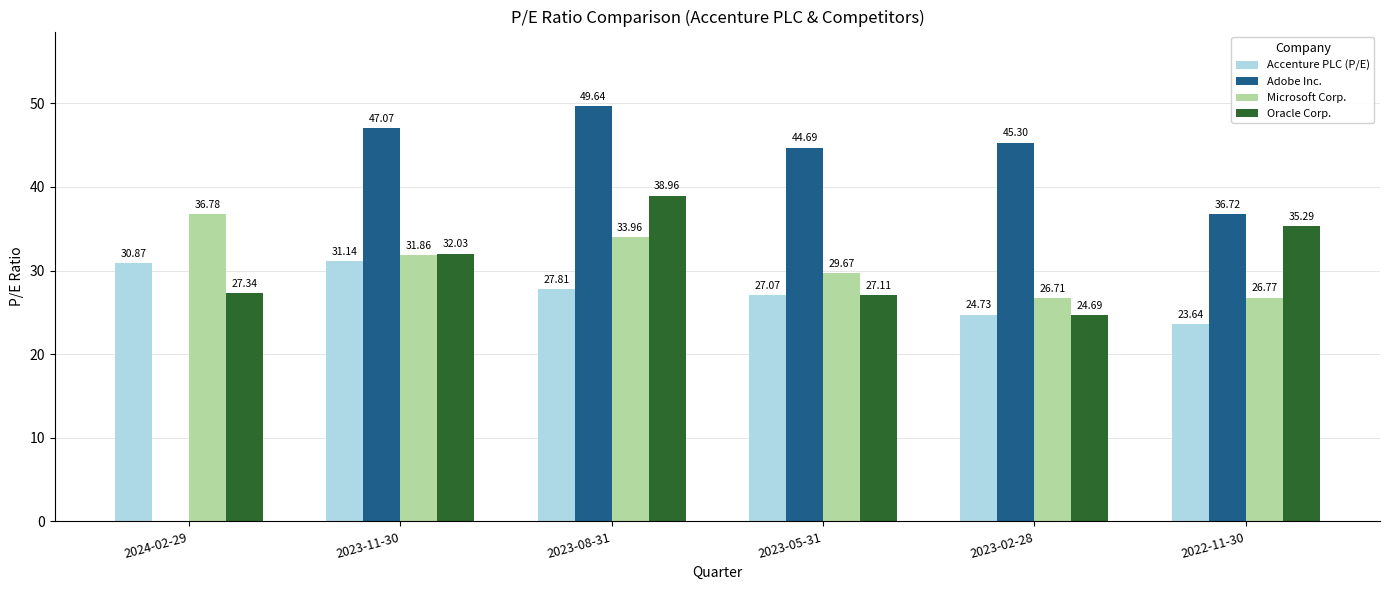

The value of Microsoft Corp. at 2023-11-30 is 20.2. True or false?

False